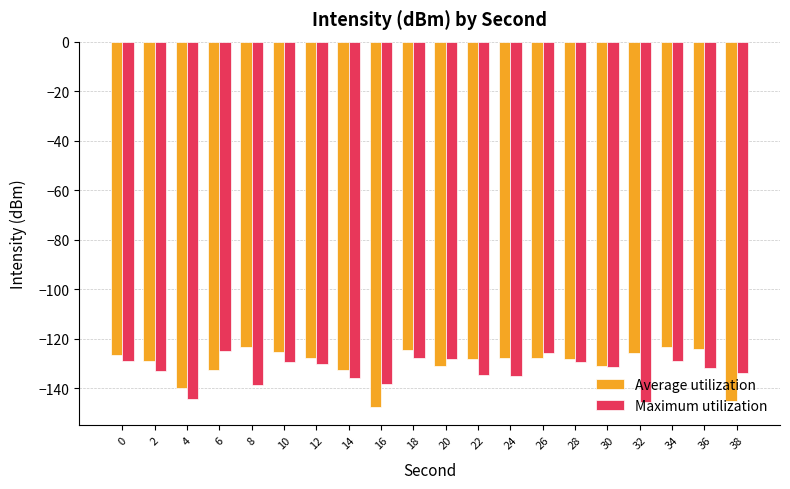

What is the value of the Average utilization bar at the 6th from the left?

-125.4